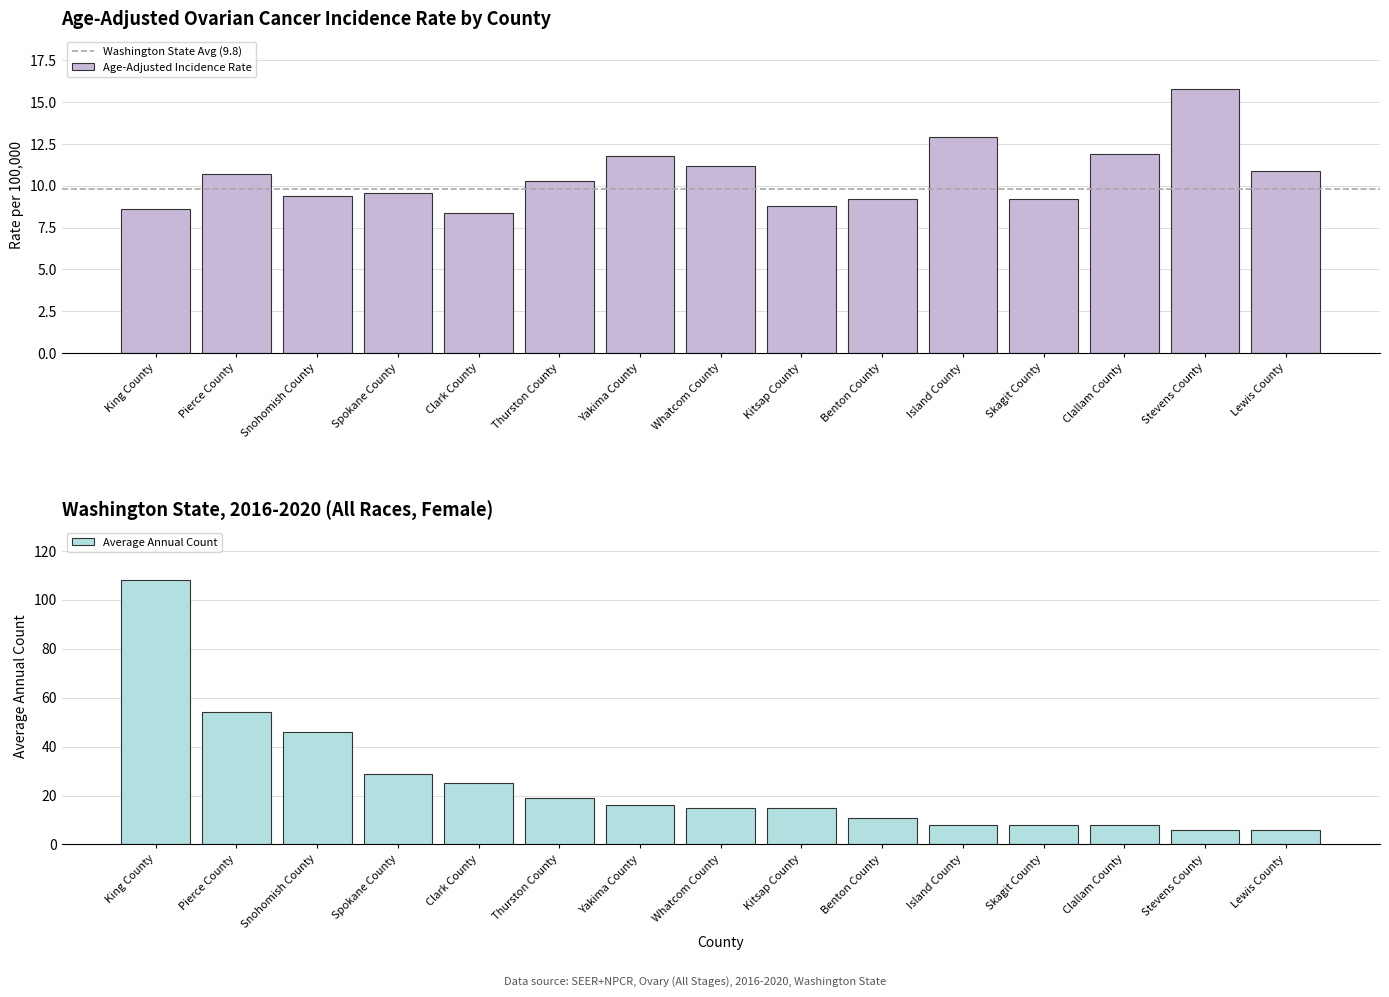

List the labels in order of value, smallest first.

Clark County, King County, Kitsap County, Benton County, Skagit County, Snohomish County, Spokane County, Thurston County, Pierce County, Lewis County, Whatcom County, Yakima County, Clallam County, Island County, Stevens County